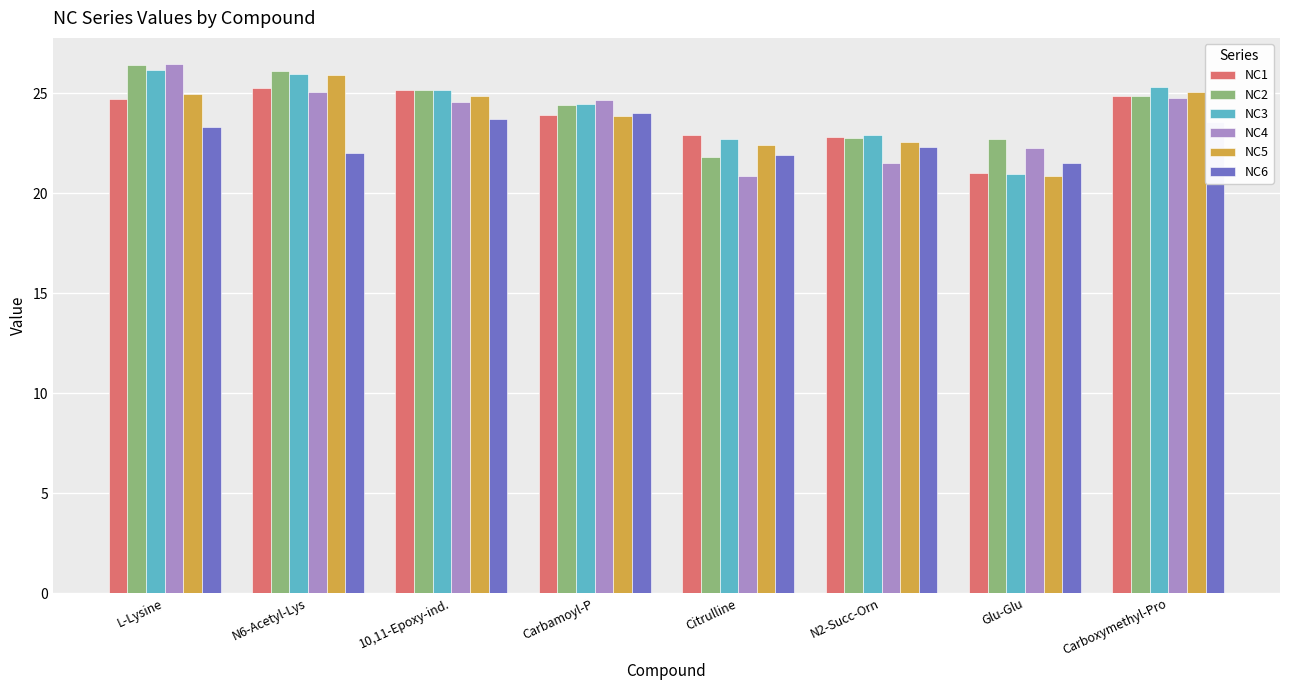

Which category has the lowest value in the NC1 series?

Glu-Glu